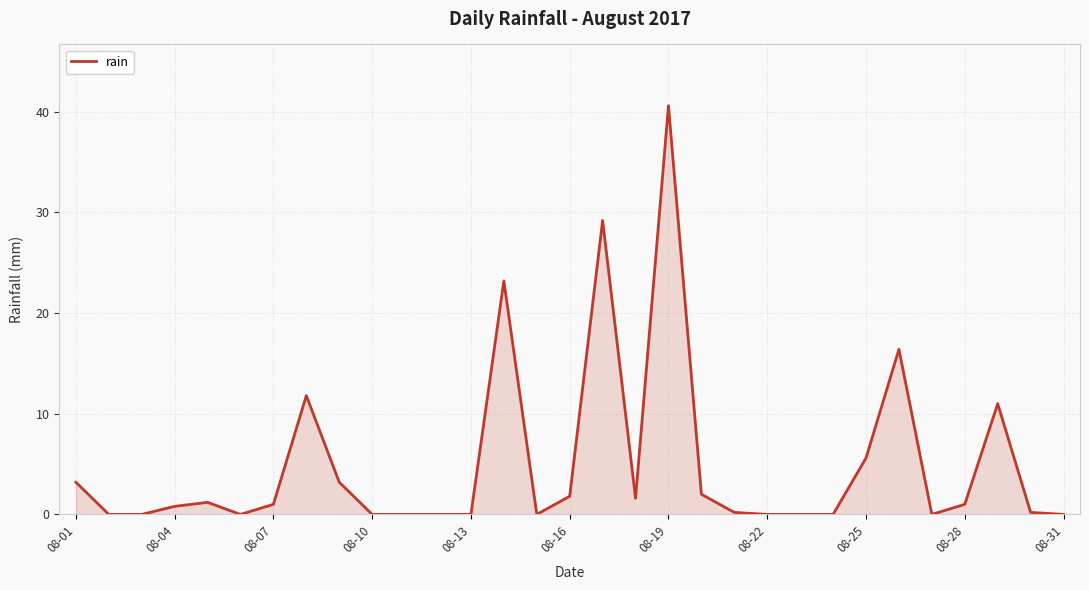

What is the maximum value shown in the chart?

40.6